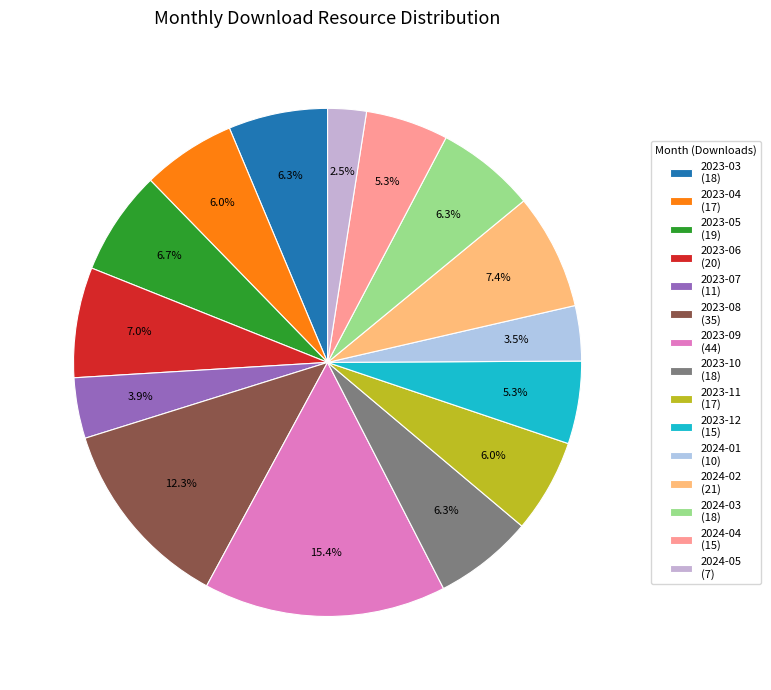

What is the change in value from 2023-05 to 2023-09?

+25